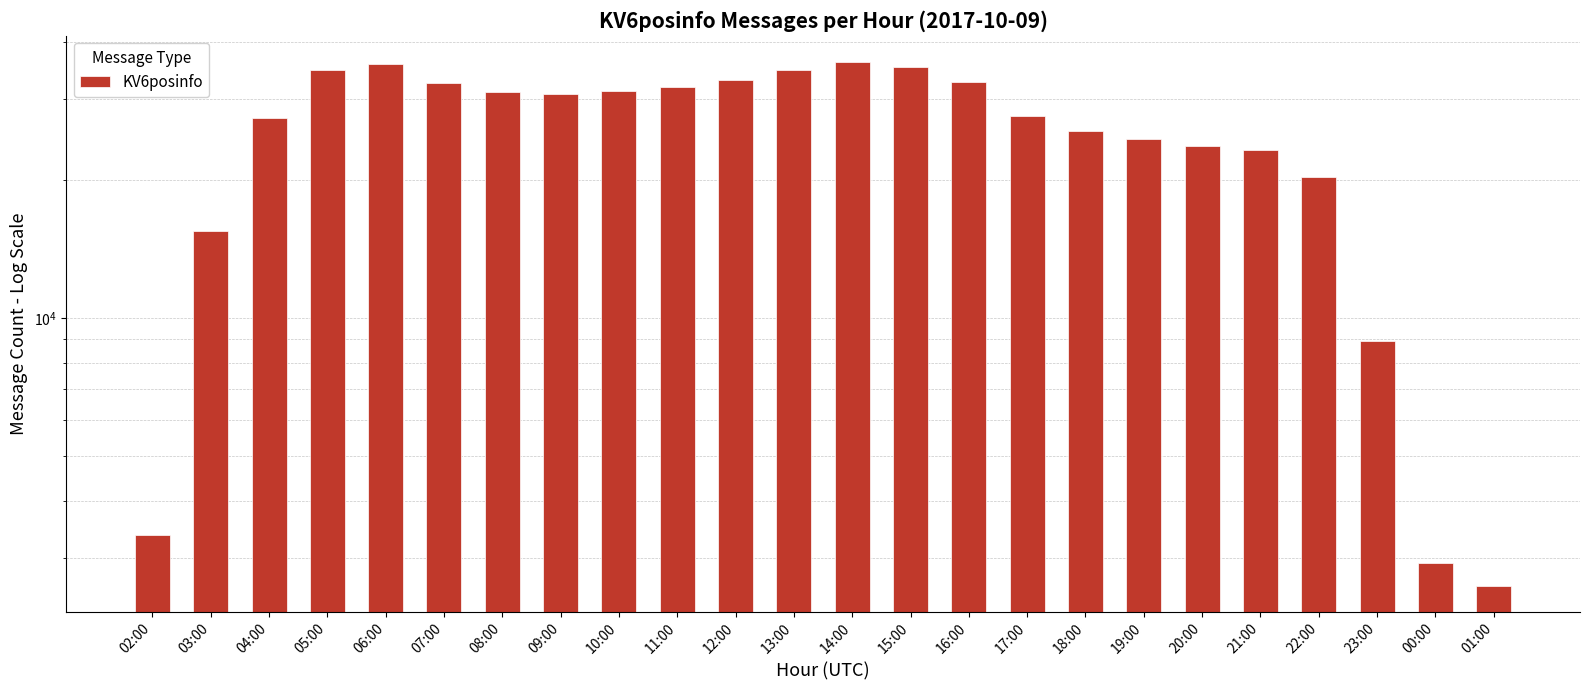

How many series are shown in this chart?

1